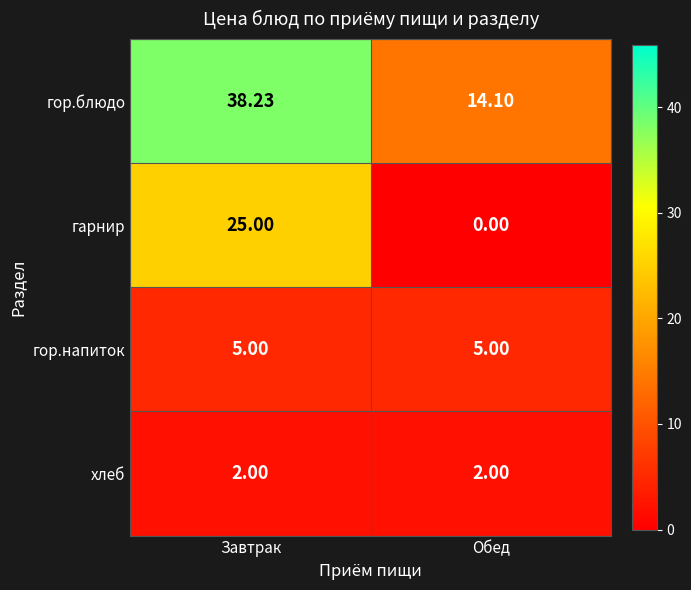

Where does the гор.блюдо series first go above 38?

Завтрак